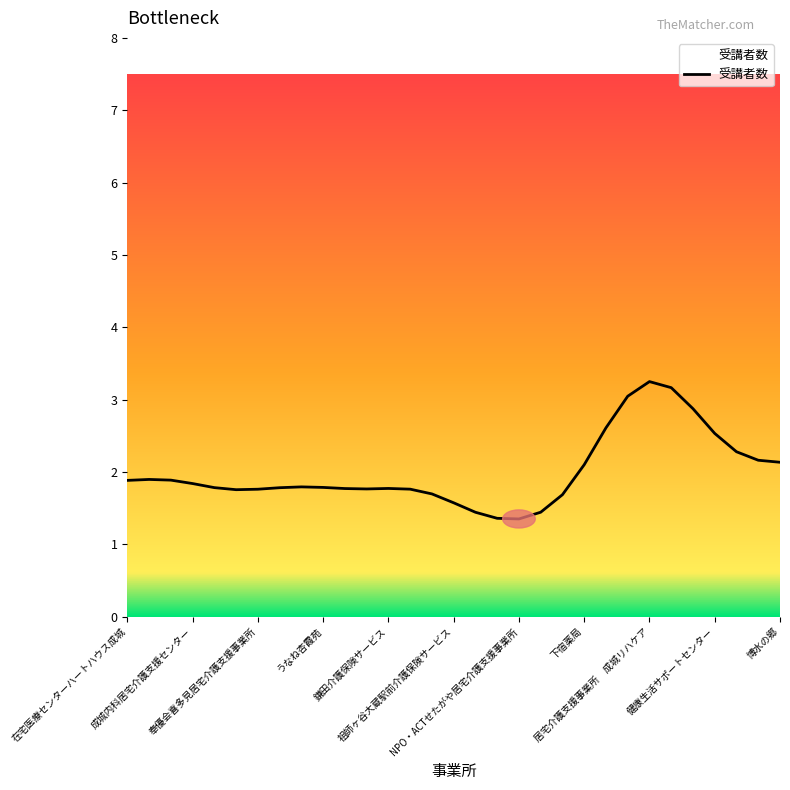

How many lines are shown in the chart?

1